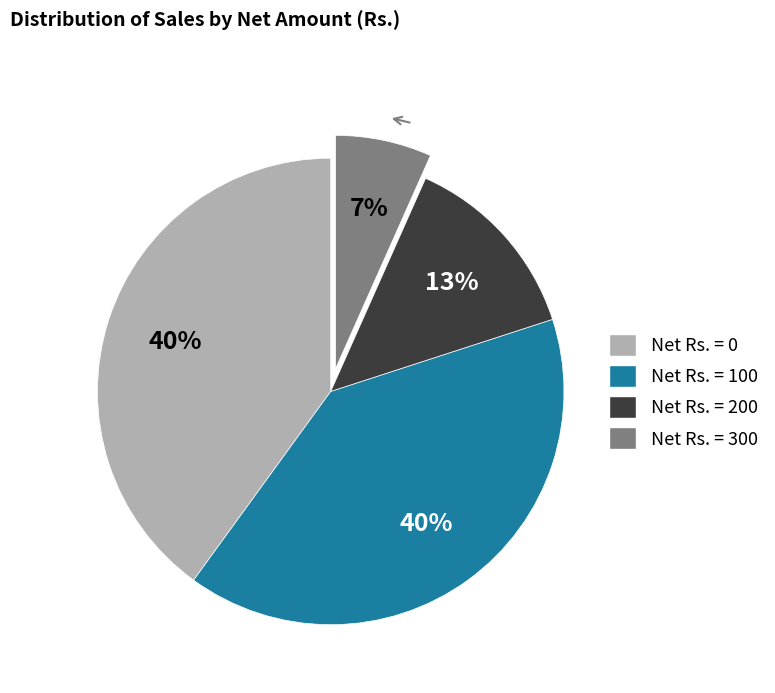

True or false: Net Rs. = 300 accounts for 18% of the total.

False